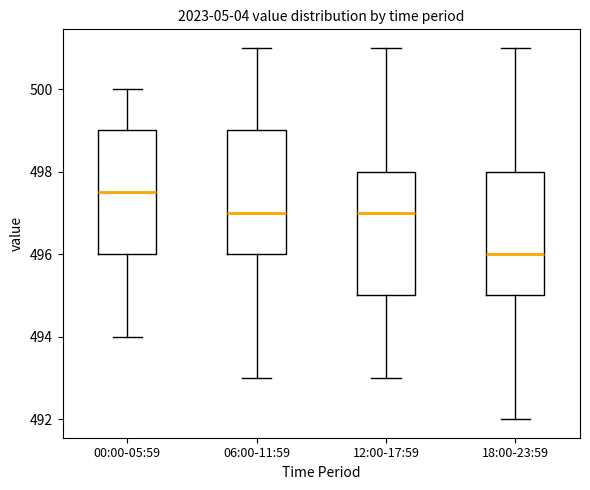

Where is the upper edge of the box for 06:00-11:59 on the y-axis? The values are not printed on the chart, so give them approximately, as read against the axis.

499.0